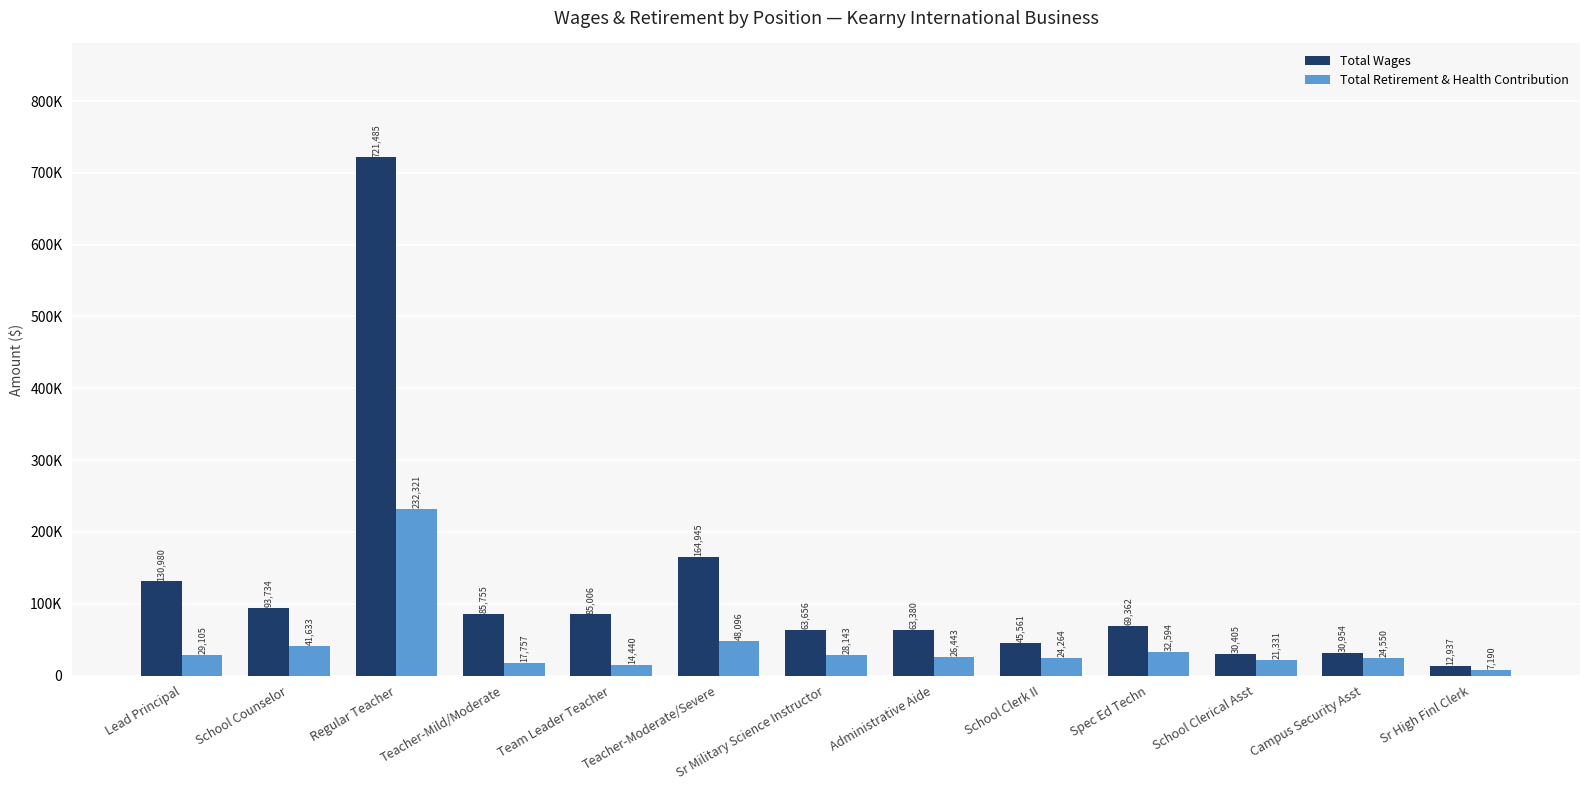

What are all the series names shown in the legend?

Total Wages, Total Retirement & Health Contribution